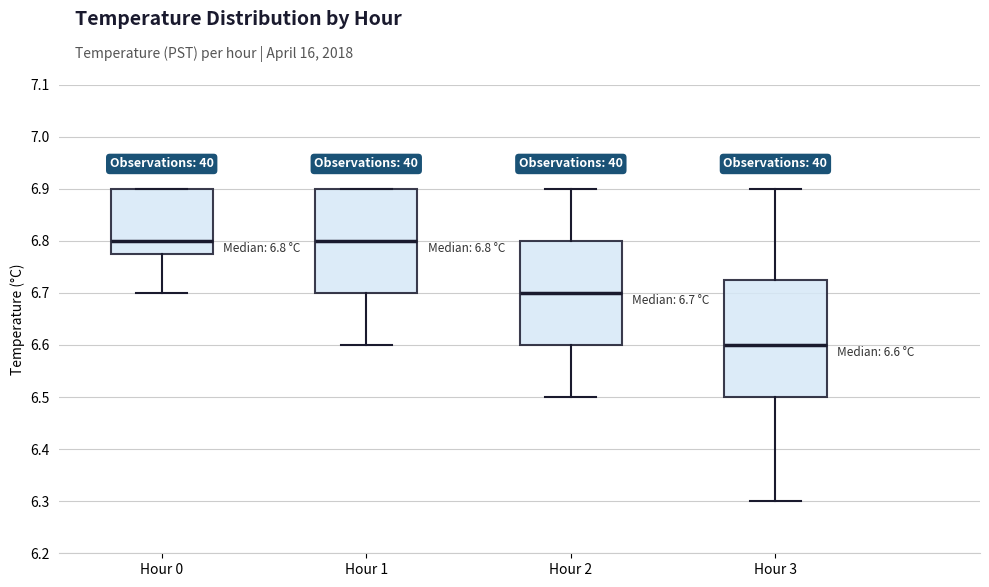

Which box is the tallest, from its lower edge to its upper edge?

Hour 3